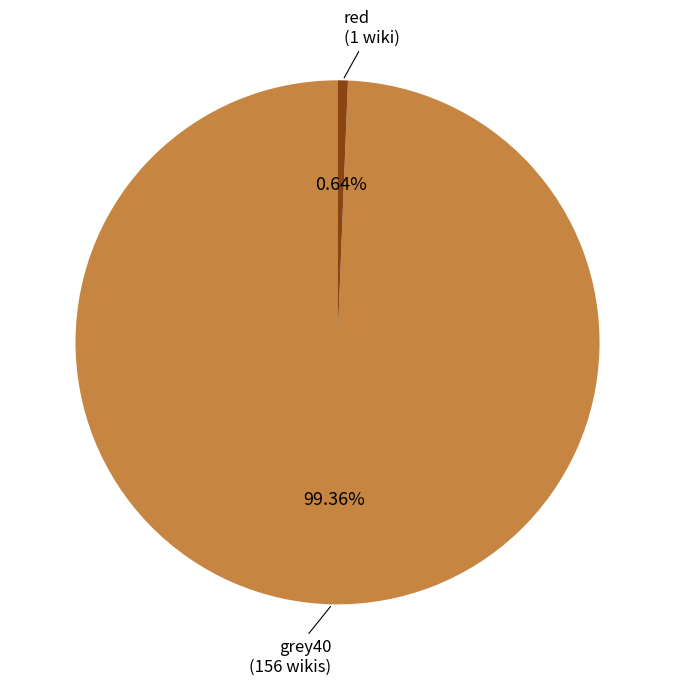

Does any single category account for the majority?

Yes